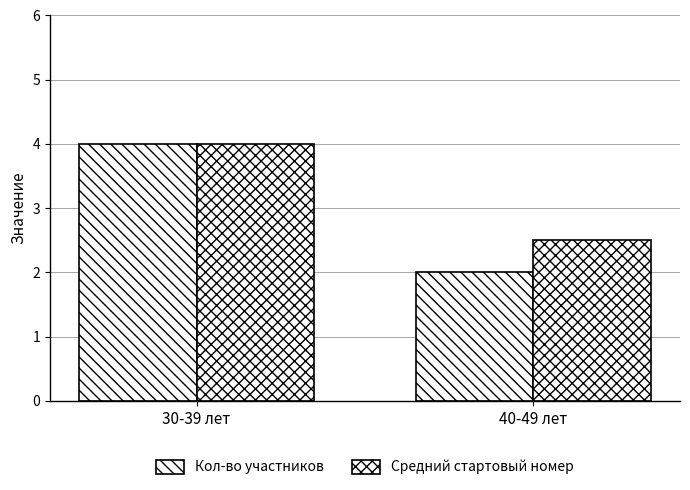

How many bars are there in total?

4